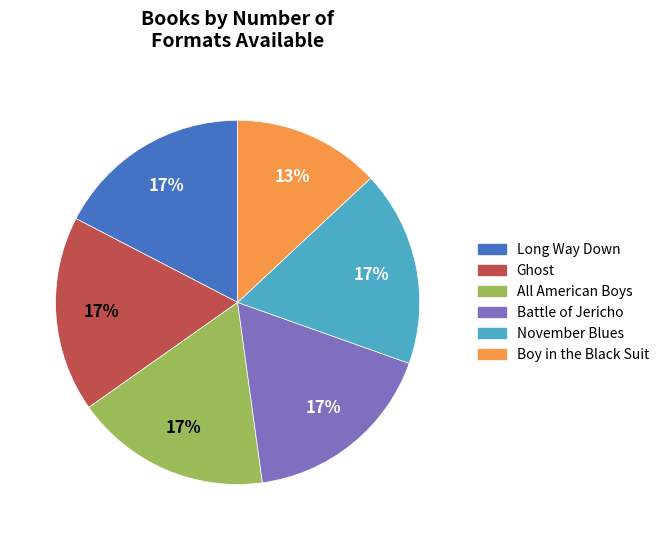

To the nearest percent, what percentage of the pie is Boy in the Black Suit?

13%